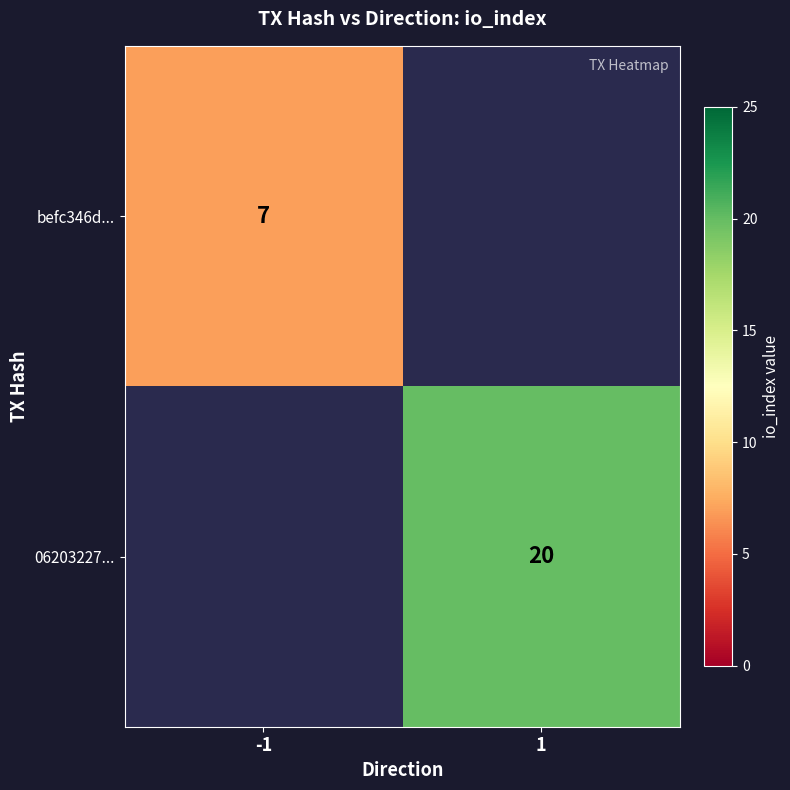

At how many categories does at least one series exceed 9?

1